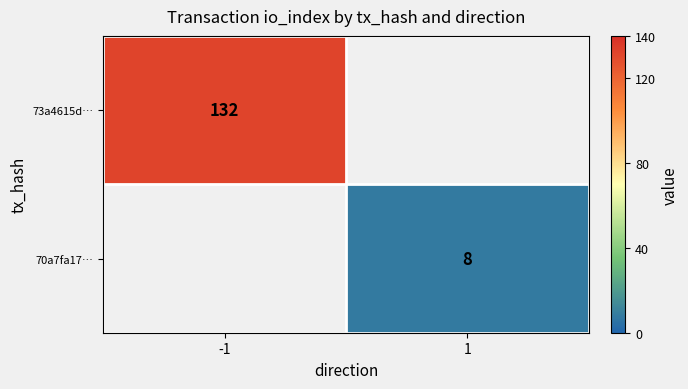

Is it true that 73a4615d… equals 80 at -1?

False